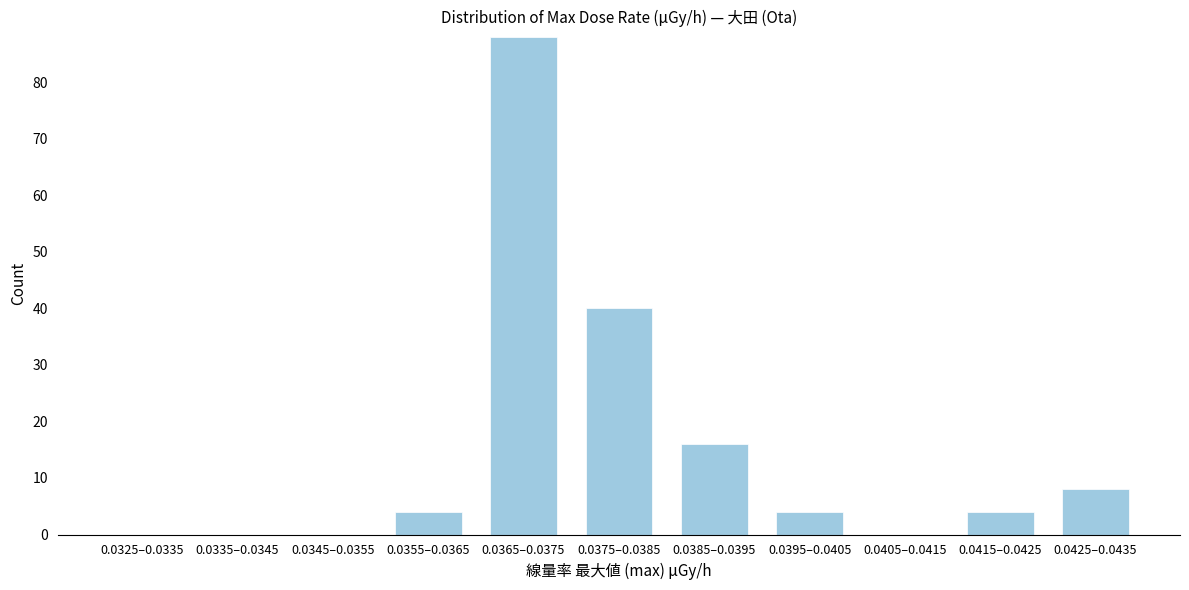

Reading left to right, extract all data points from this chart.

0.0325–0.0335=0	0.0335–0.0345=0	0.0345–0.0355=0	0.0355–0.0365=4	0.0365–0.0375=88	0.0375–0.0385=40	0.0385–0.0395=16	0.0395–0.0405=4	0.0405–0.0415=0	0.0415–0.0425=4	0.0425–0.0435=8